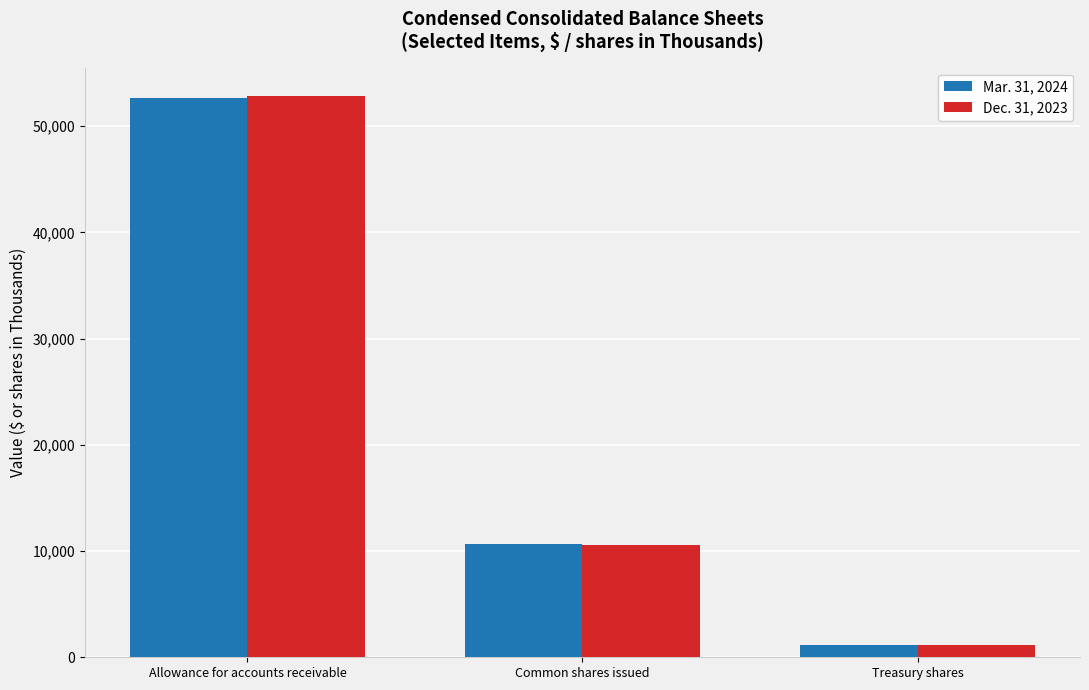

The Dec. 31, 2023 series shows 10556 at Common shares issued. True or false?

True